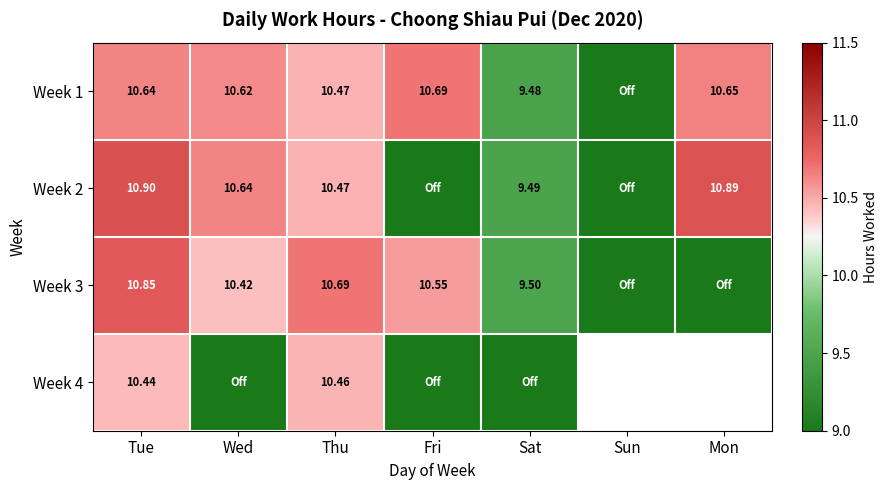

At how many categories does at least one series exceed 10?

5